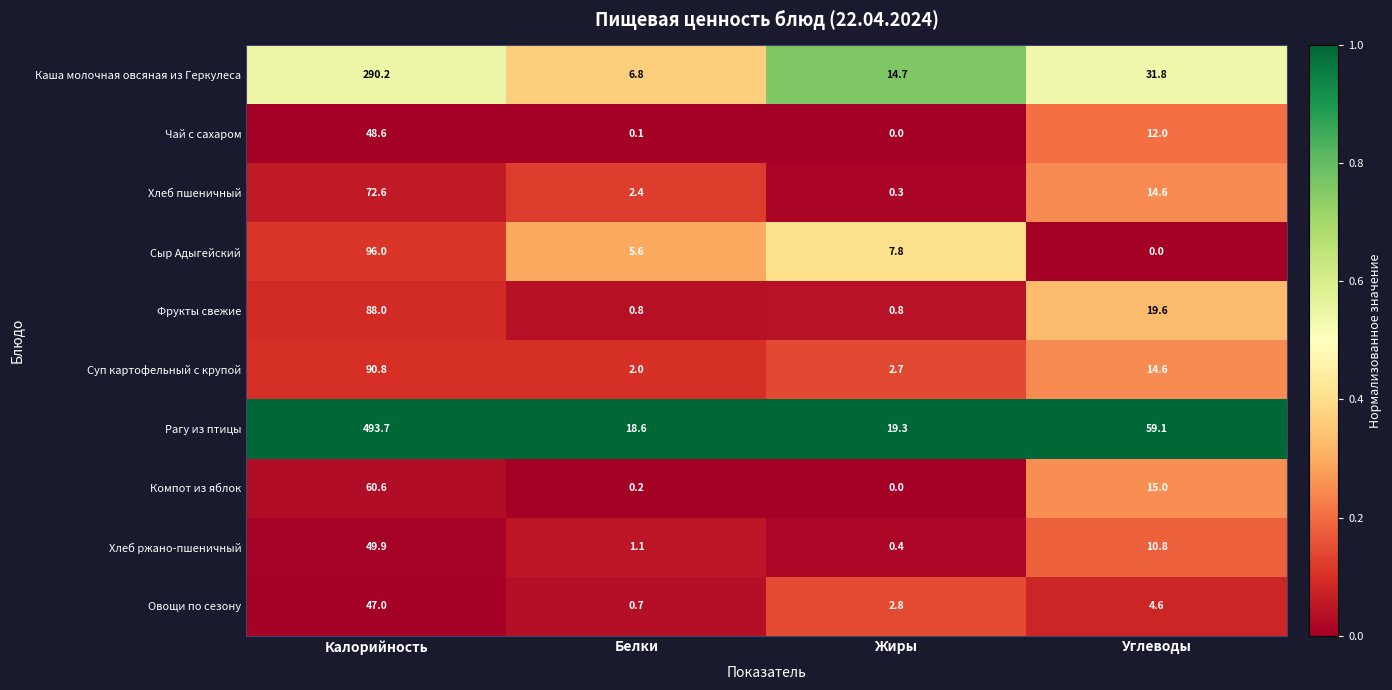

Is it true that Суп картофельный с крупой equals 8.5 at Углеводы?

False